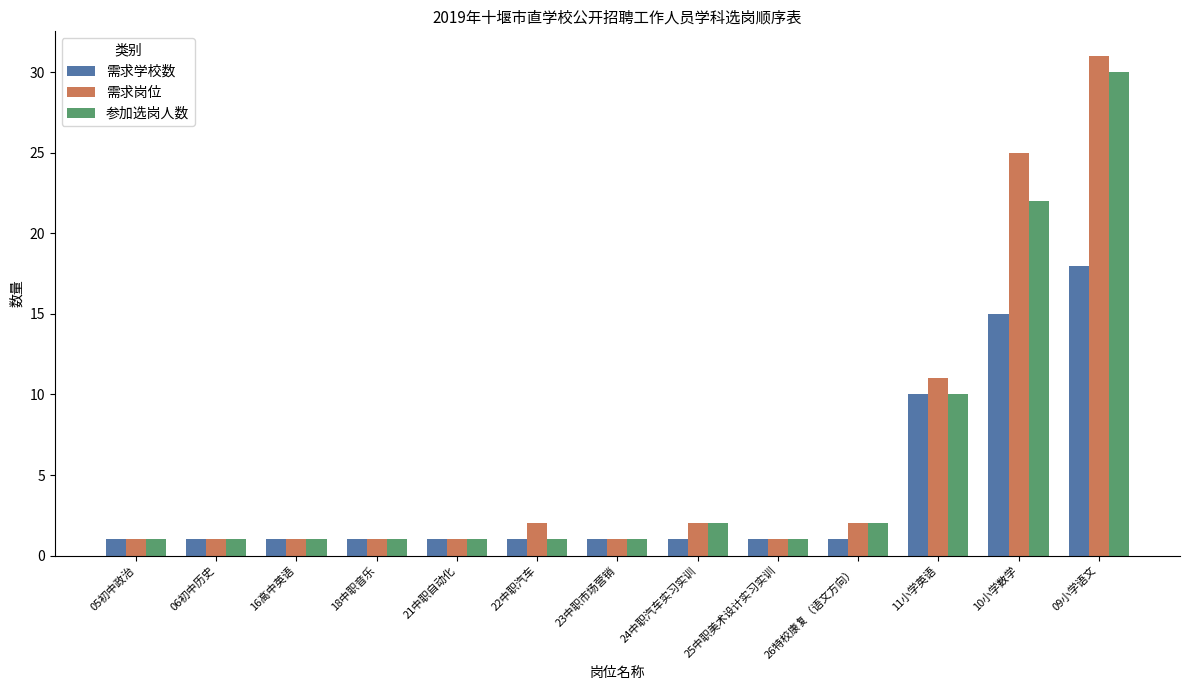

The value of 需求学校数 at 22中职汽车 is 1. True or false?

True